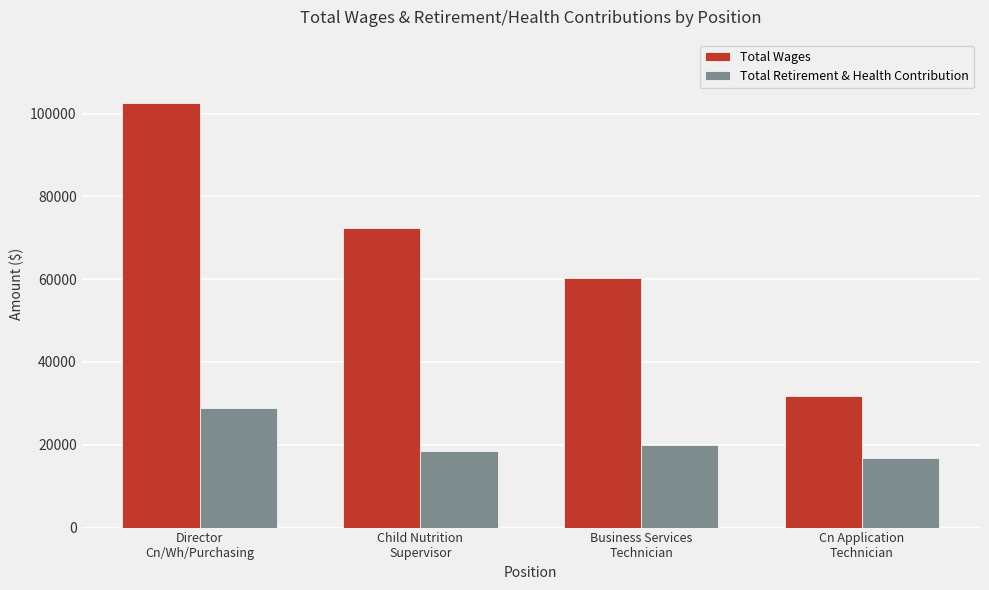

What is the label of the 3rd bar from the right?

Child Nutrition
Supervisor